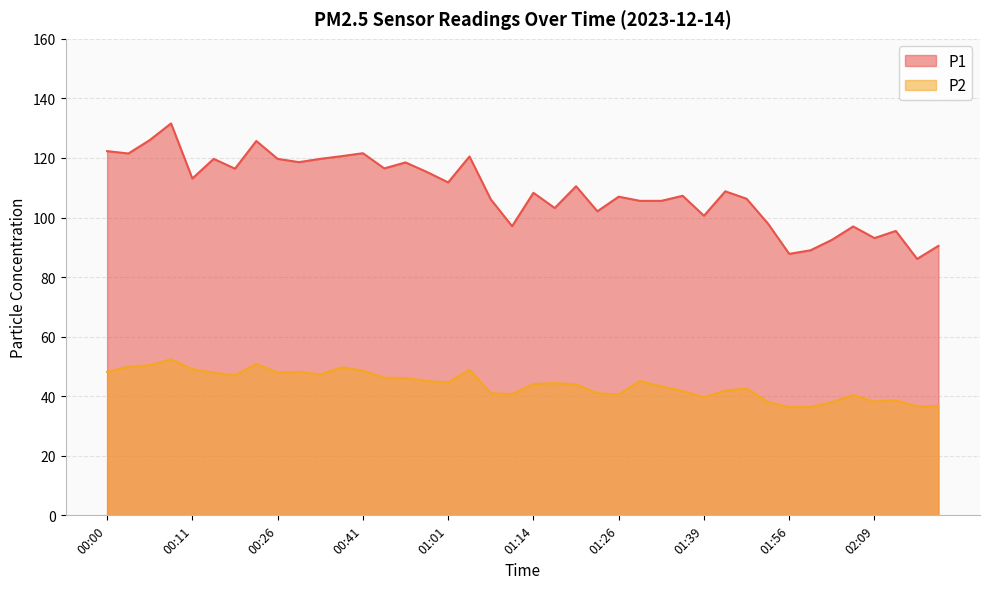

Does the chart have visible grid lines?

Yes